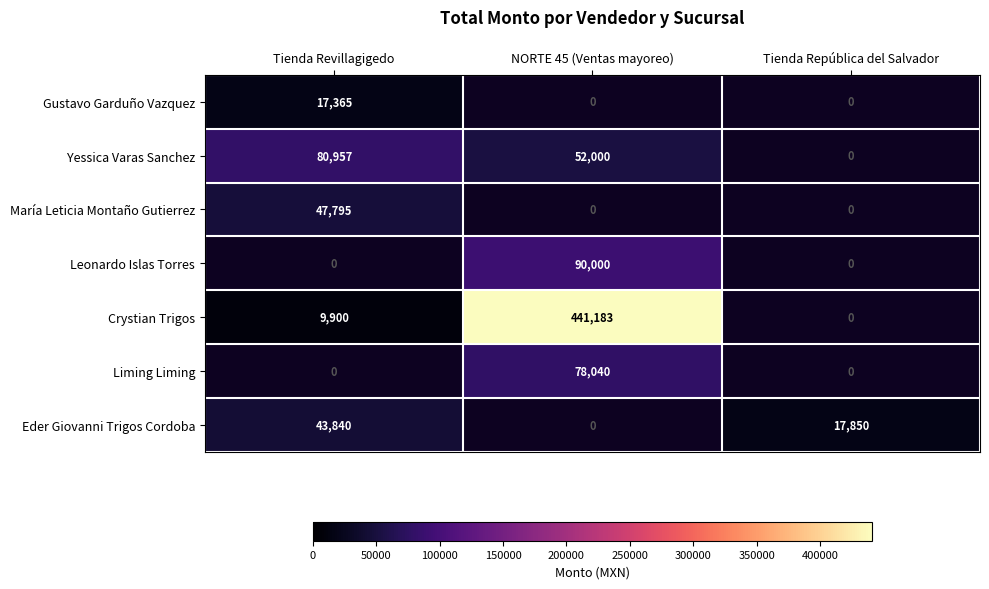

At which category does the chart reach its peak across all series?

NORTE 45 (Ventas mayoreo)